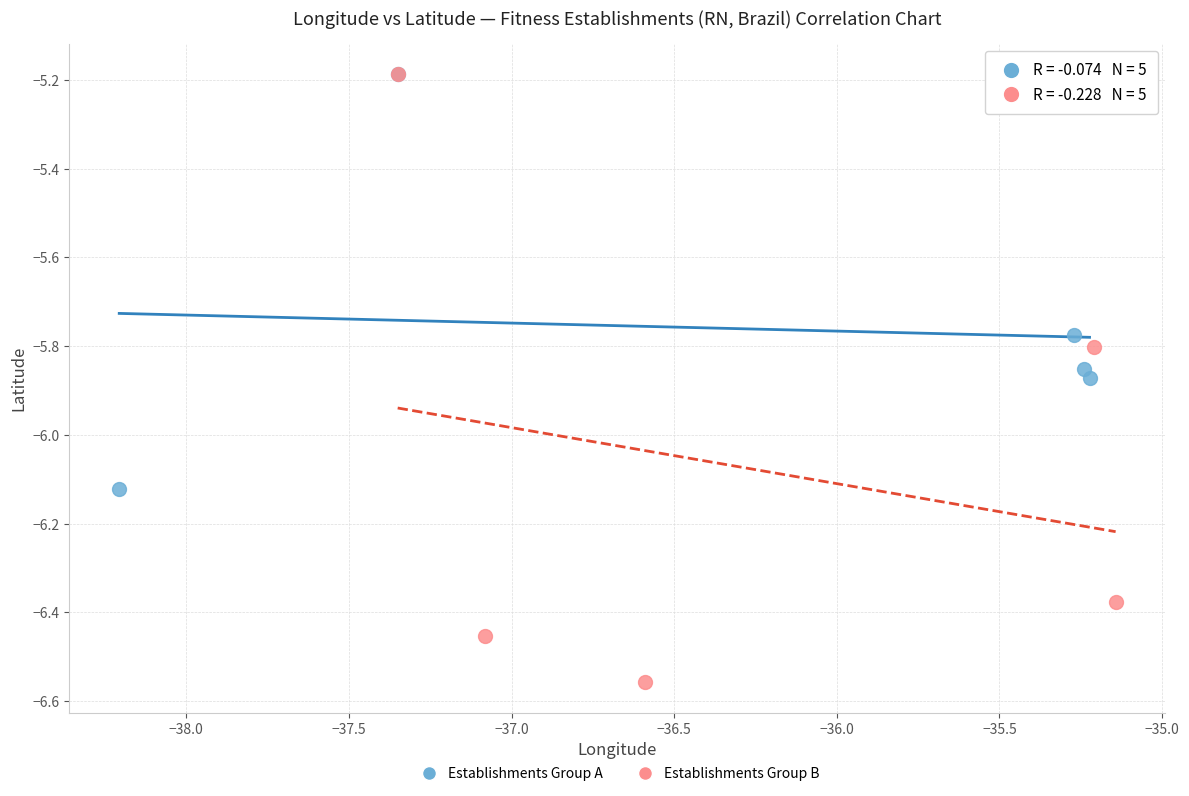

What are all the series names shown in the legend?

Establishments Group A, Establishments Group B